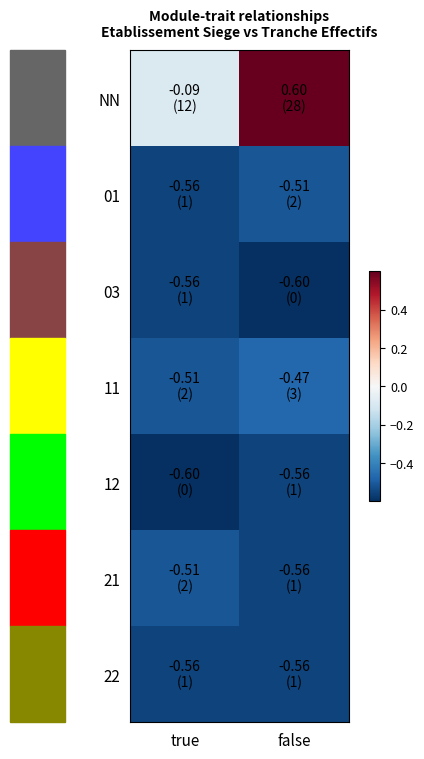

Reading right to left, what are all the values shown in this chart?

NN: false=0.6	true=-0.1
01: false=-0.5	true=-0.6
03: false=-0.6	true=-0.6
11: false=-0.5	true=-0.5
12: false=-0.6	true=-0.6
21: false=-0.6	true=-0.5
22: false=-0.6	true=-0.6